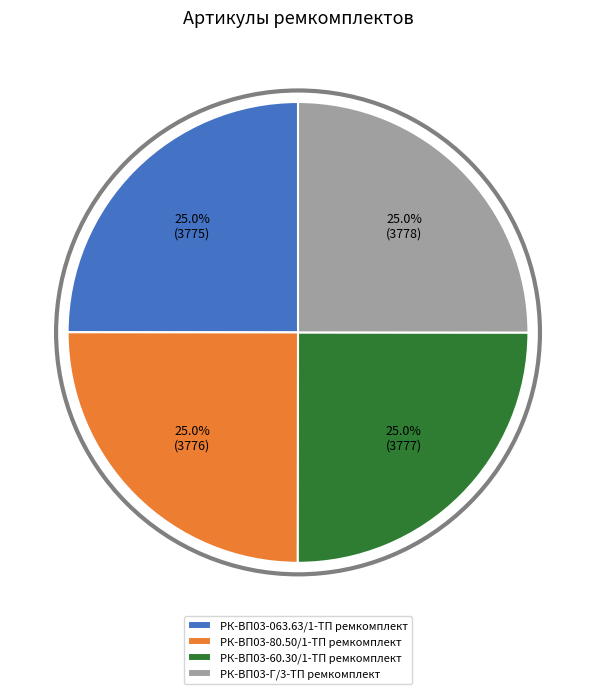

The РК-ВП03-063.63/1-ТП ремкомплект slice represents 38% of the pie. True or false?

False